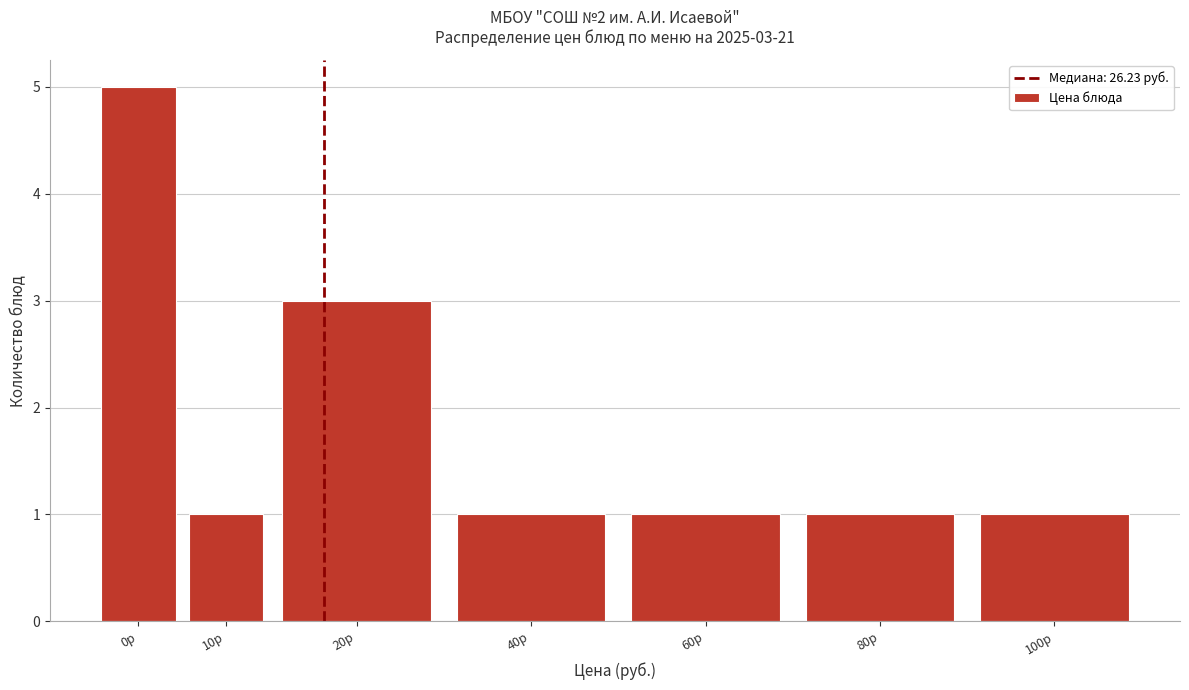

Reading left to right, list all the values displayed in this chart.

0р=5	10р=1	20р=3	40р=1	60р=1	80р=1	100р=1